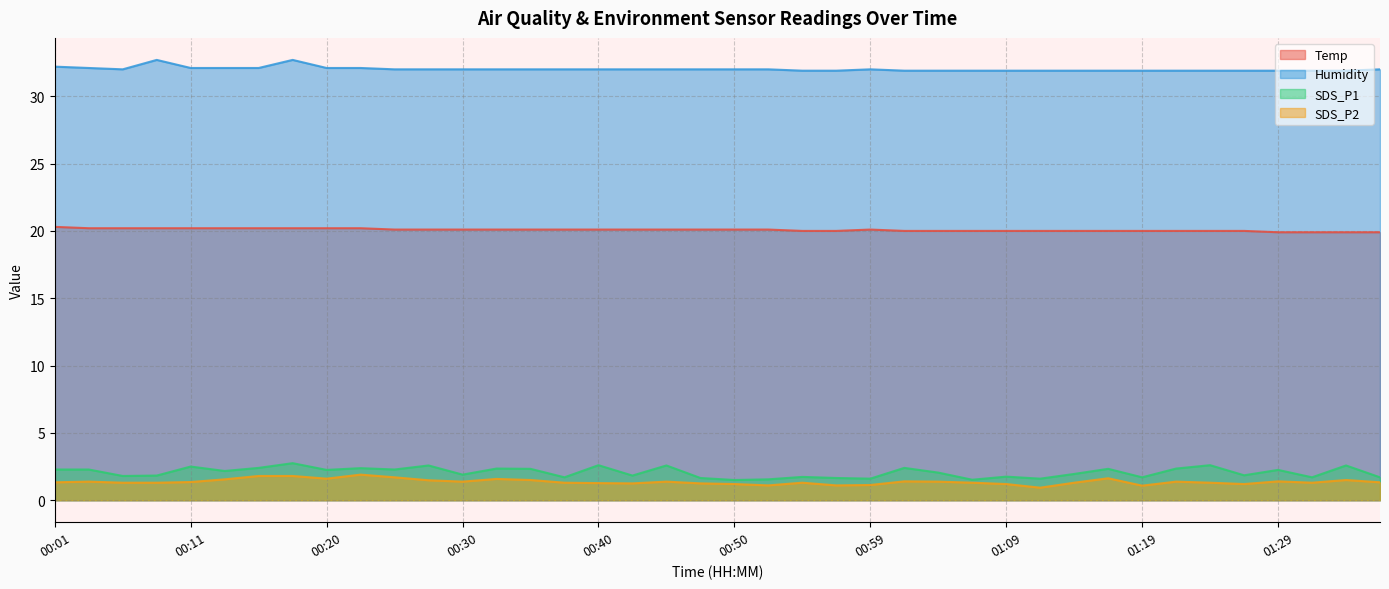

The value of Humidity at 00:33 is 32.0. True or false?

True